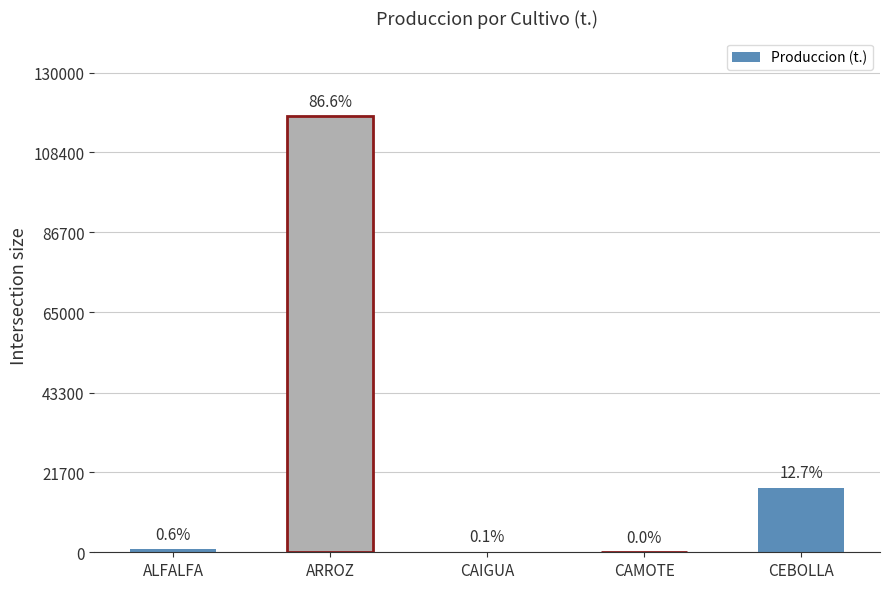

Rank the categories by value from lowest to highest.

CAMOTE, CAIGUA, ALFALFA, CEBOLLA, ARROZ